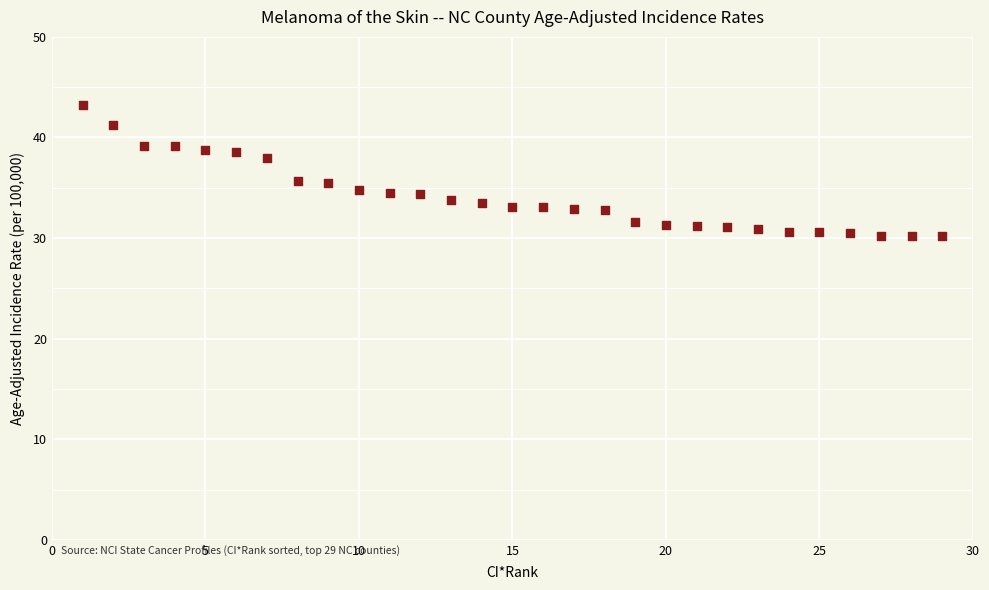

What is the range of X values (max minus min)?

28.0